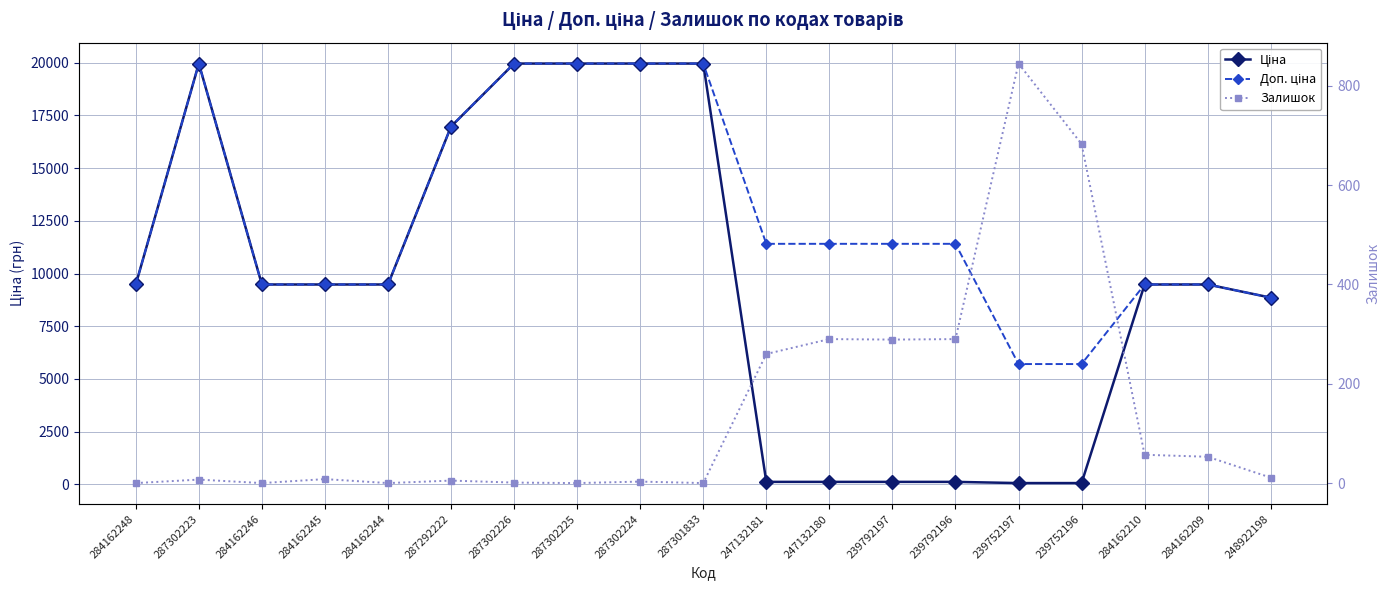

What is the difference between the maximum and minimum values in the Залишок series?

845.0